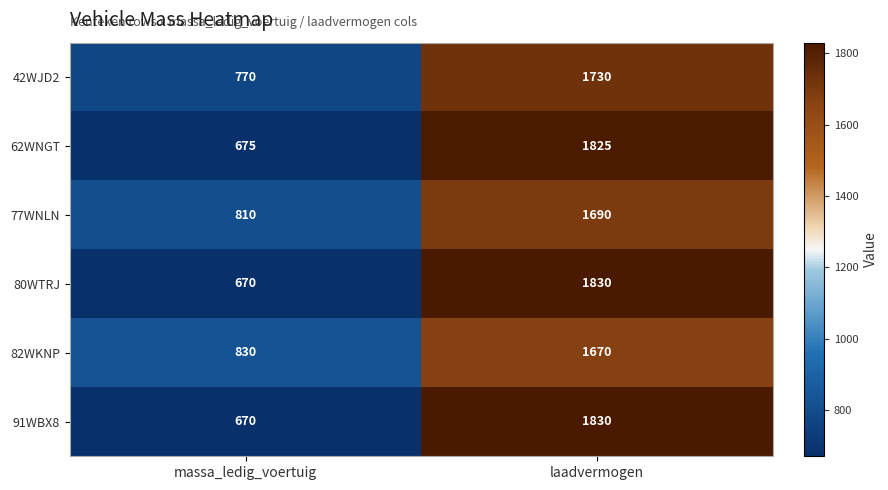

Reading left to right, what are all the values shown in this chart?

42WJD2: massa_ledig_voertuig=770	laadvermogen=1730
62WNGT: massa_ledig_voertuig=675	laadvermogen=1825
77WNLN: massa_ledig_voertuig=810	laadvermogen=1690
80WTRJ: massa_ledig_voertuig=670	laadvermogen=1830
82WKNP: massa_ledig_voertuig=830	laadvermogen=1670
91WBX8: massa_ledig_voertuig=670	laadvermogen=1830